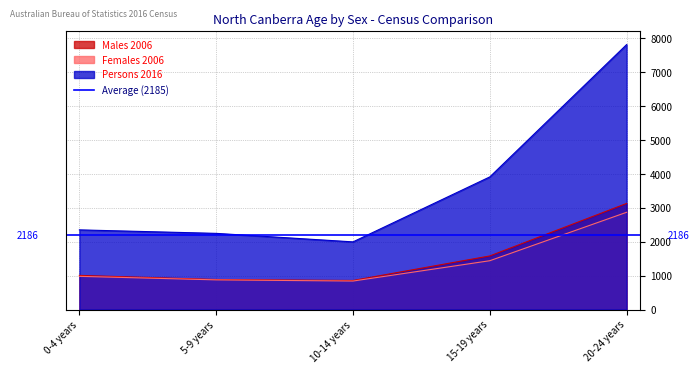

What position from the right is 10-14 years?

3